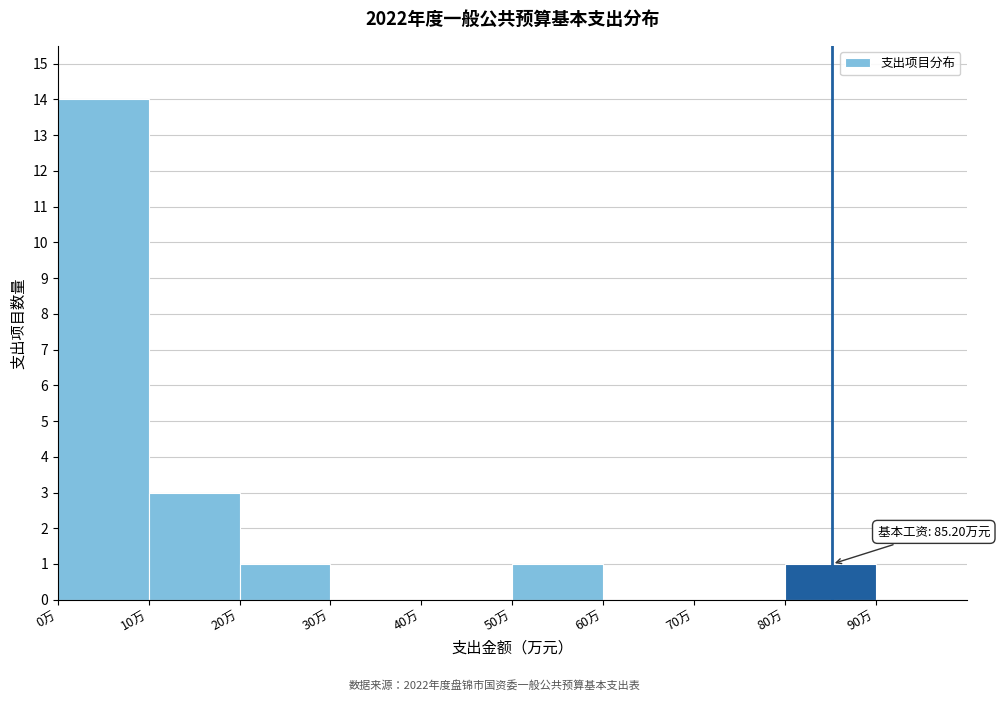

Which range on the x-axis has the tallest bar?

0 to 10